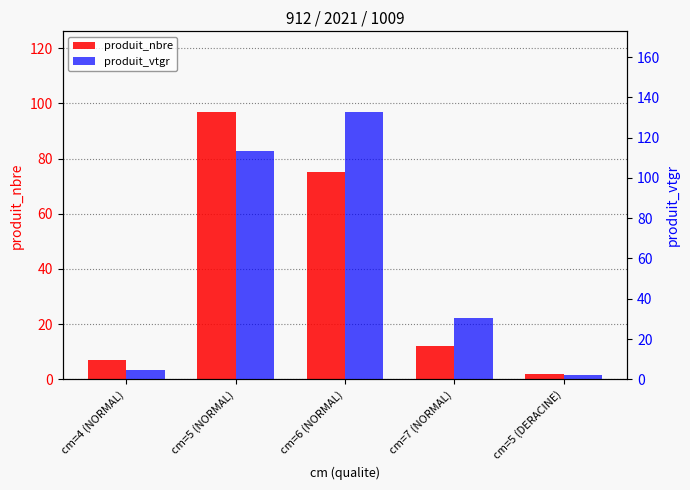

What is the minimum value shown in the chart?

2.0